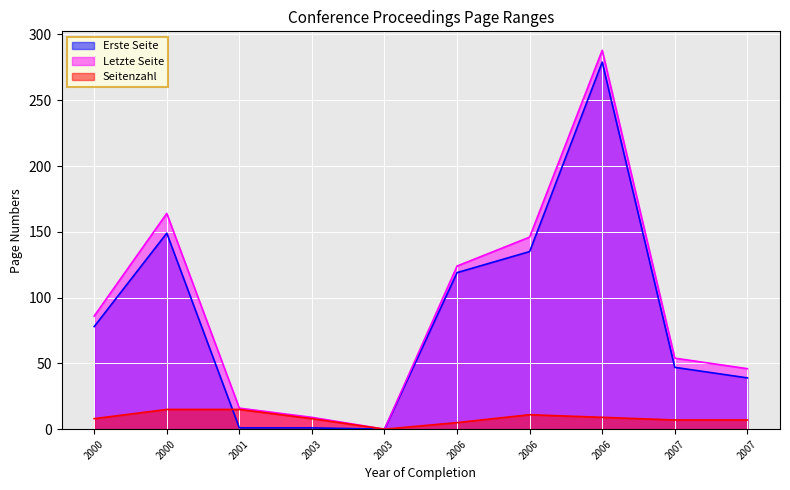

What value does the Erste Seite series have at 2006, to the nearest 50?

150